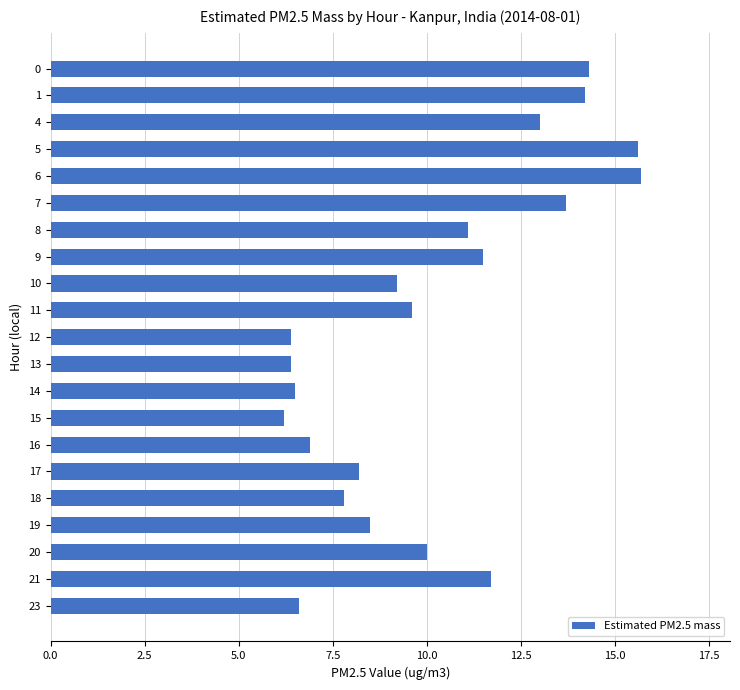

What is the sum of the values at 18 and 13?

14.2